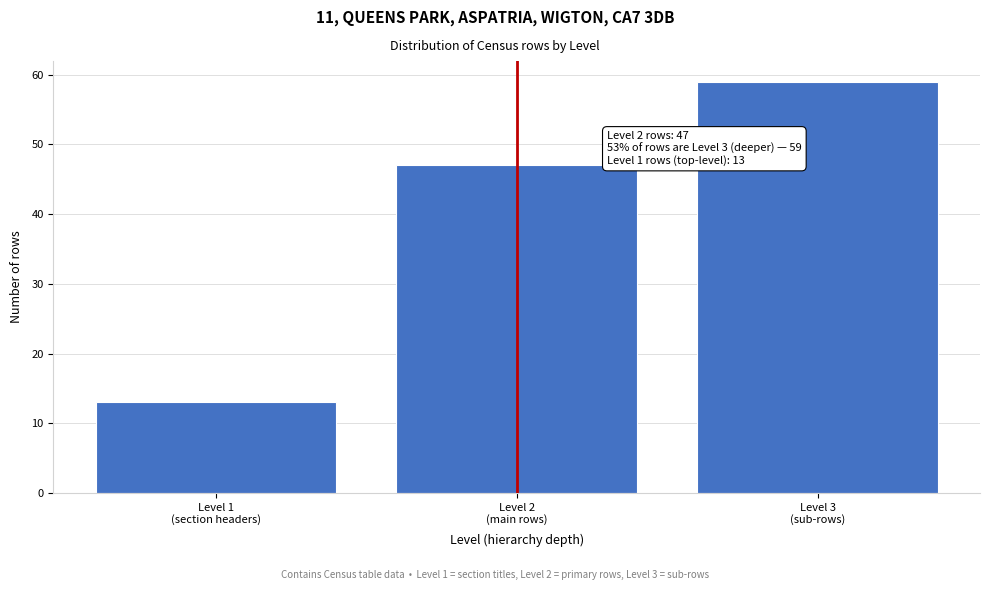

Reading right to left, transcribe all the data shown in this chart.

59	47	13